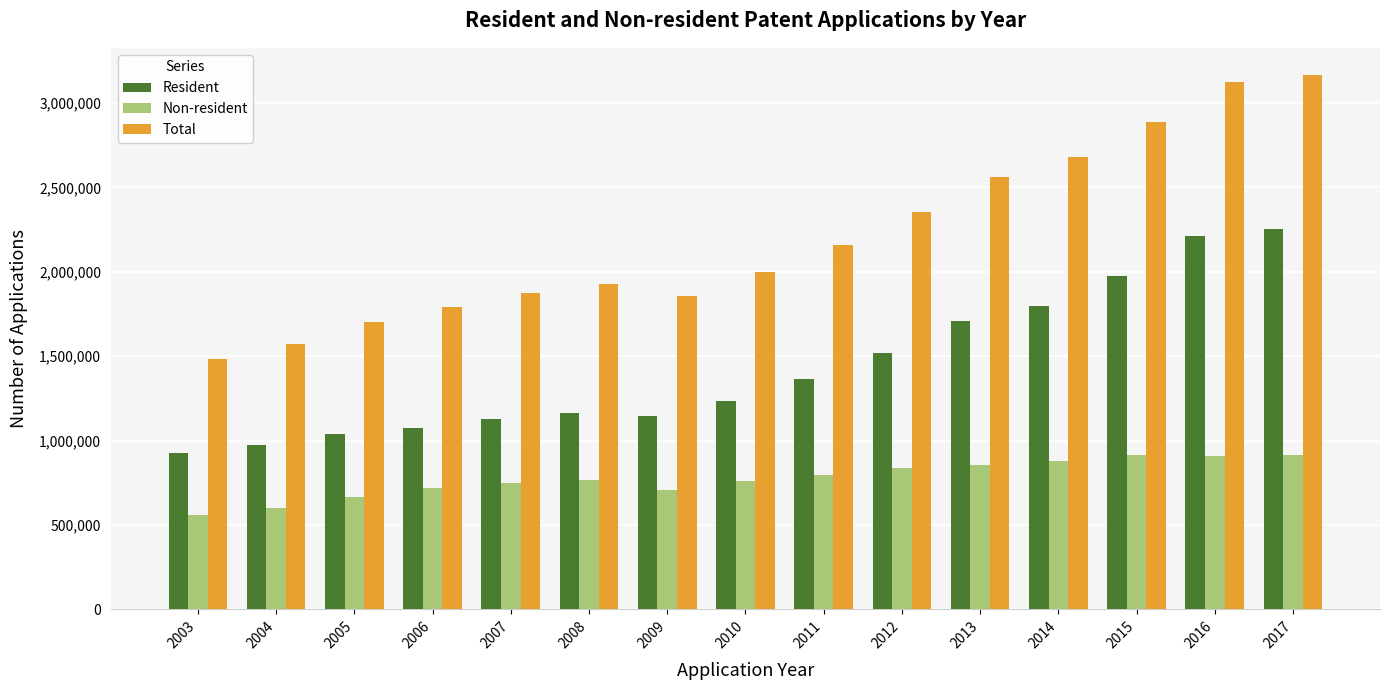

The value of Non-resident at 2014 is 881200. True or false?

True